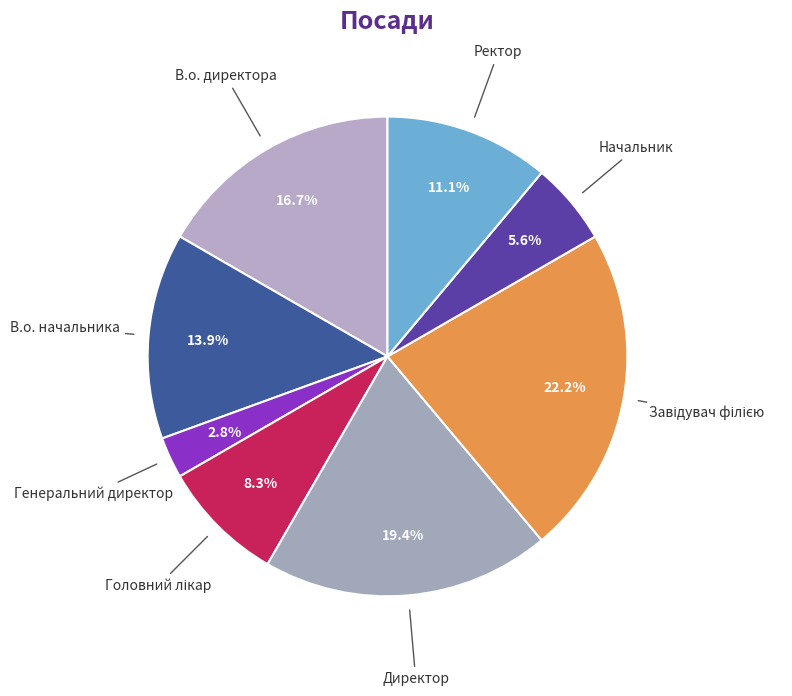

Which slice is the smallest?

Генеральний директор